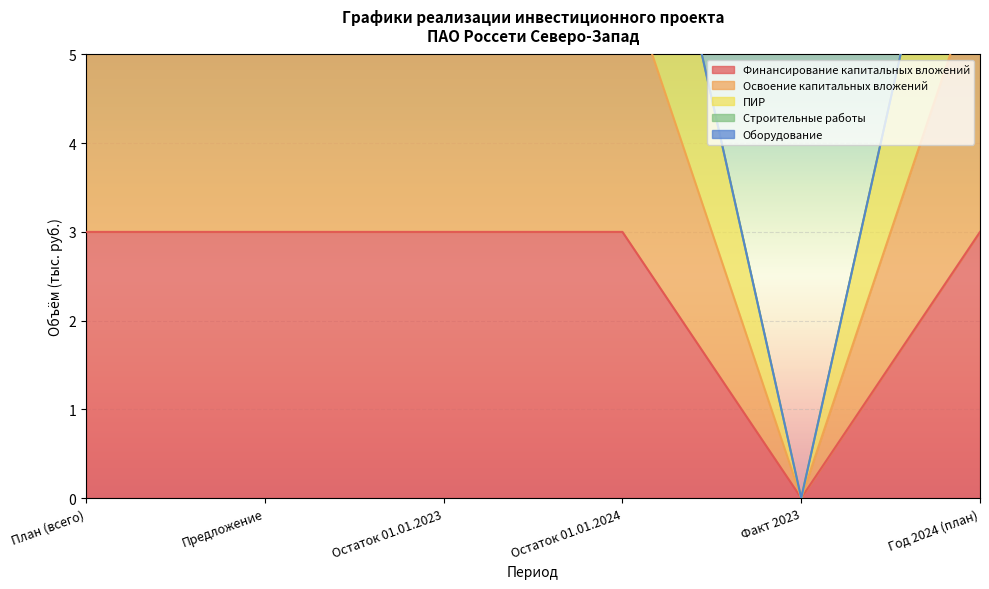

At which category is the sum across all series the highest?

План (всего)